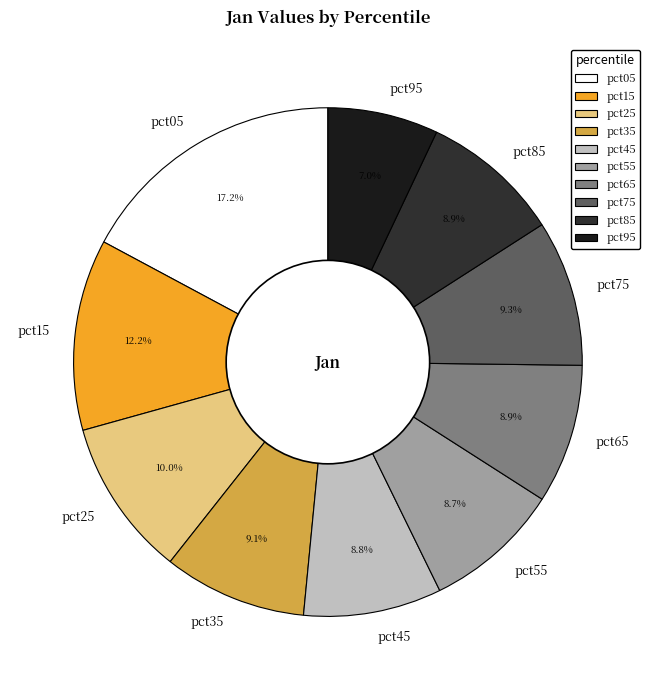

Do pct45 and pct65 together represent more than half of the pie?

No